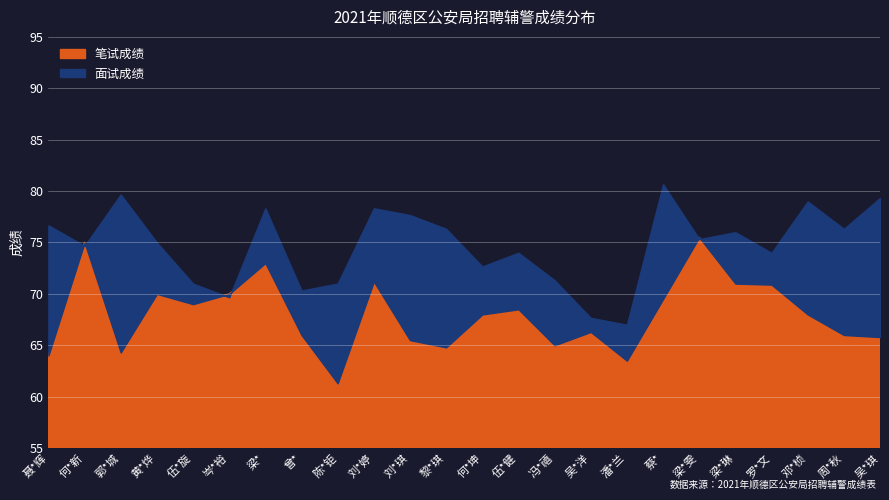

What is the sum of all 笔试成绩 values?

1632.1